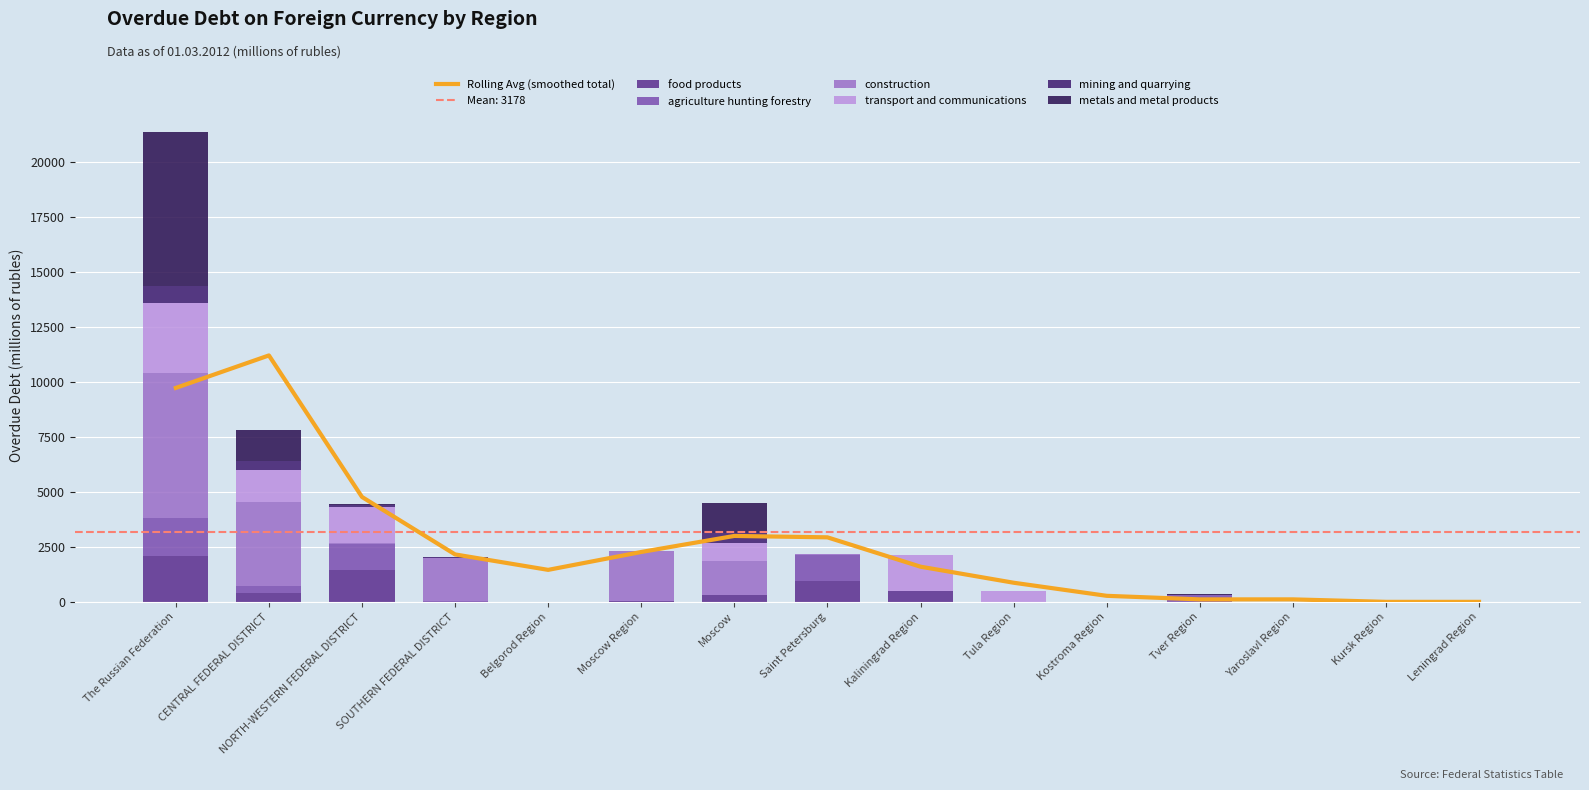

What is the sum of all construction values?

16198